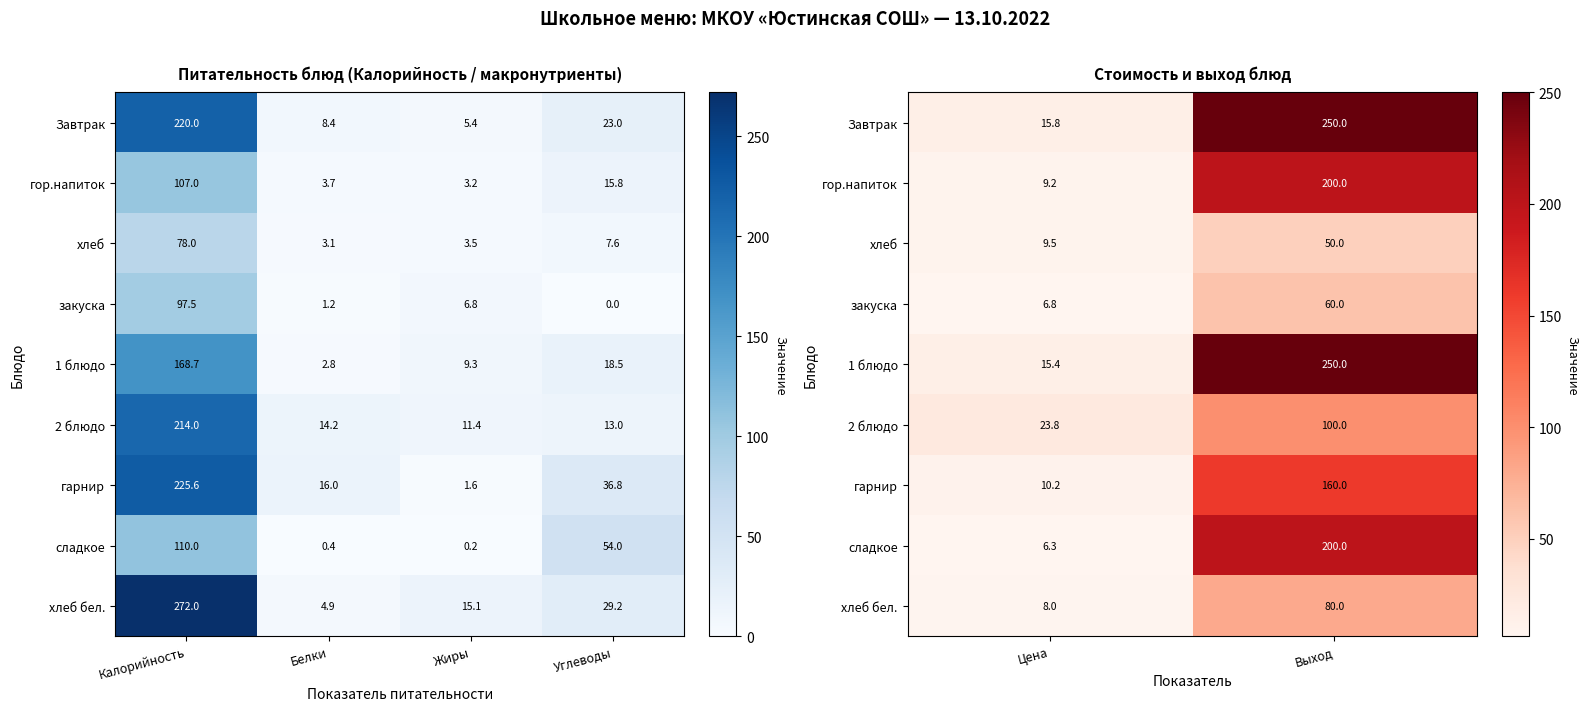

What is the minimum value for хлеб бел.?

8.0